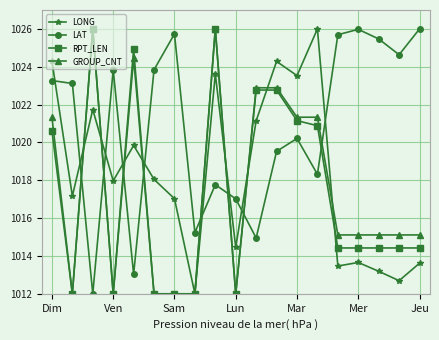

At how many categories does at least one series exceed 1022?

17